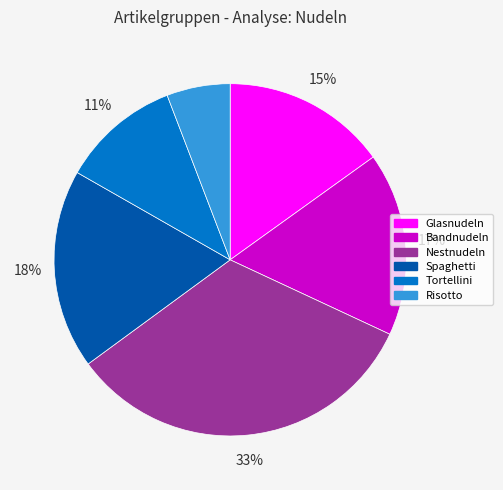

What is the largest slice in the pie chart?

Nestnudeln